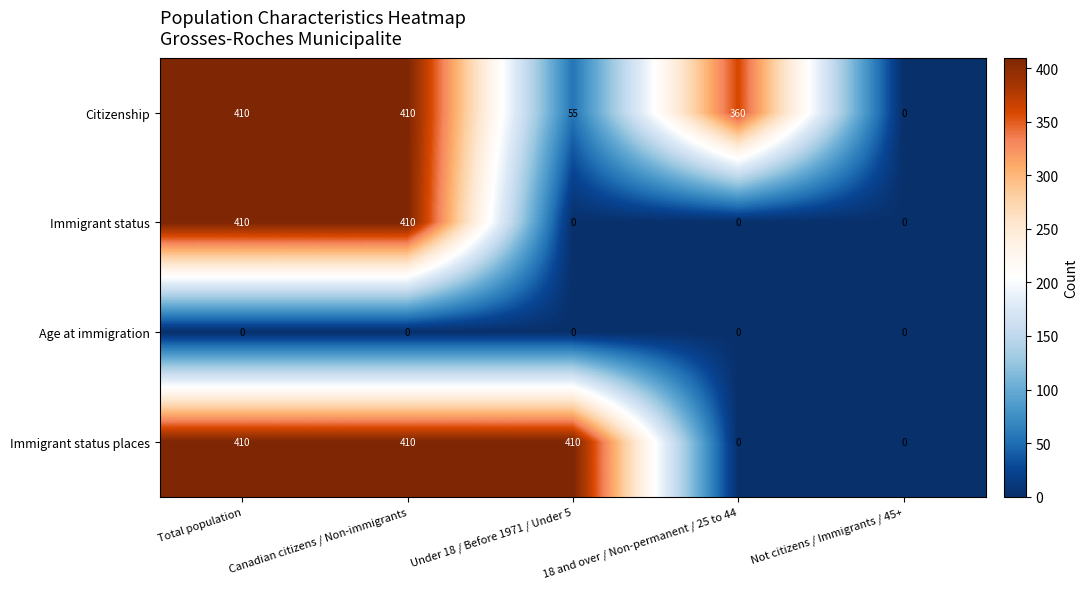

Between Total population and Under 18 / Before 1971 / Under 5, which series saw the biggest shift?

Immigrant status